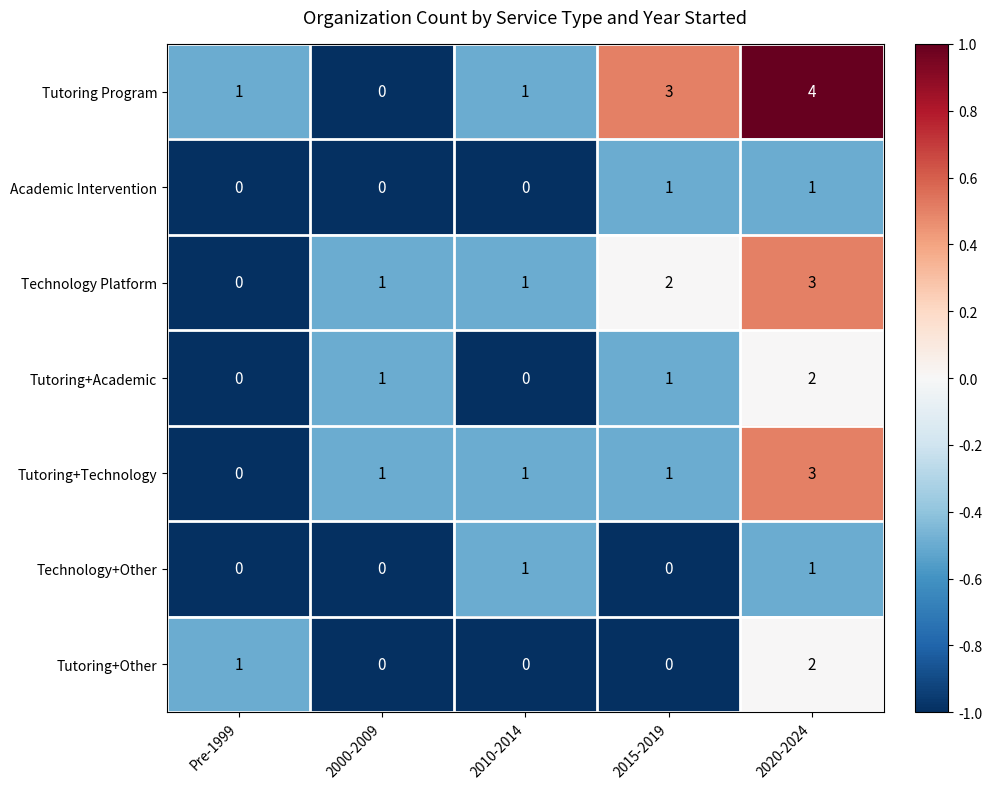

Which series changed the most between 2000-2009 and 2020-2024?

Tutoring Program